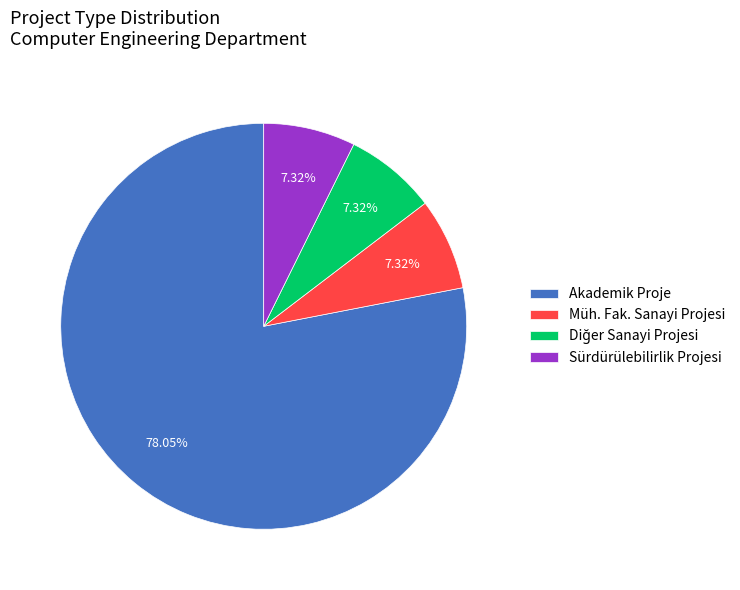

Which has a higher value, Akademik Proje or Sürdürülebilirlik Projesi?

Akademik Proje